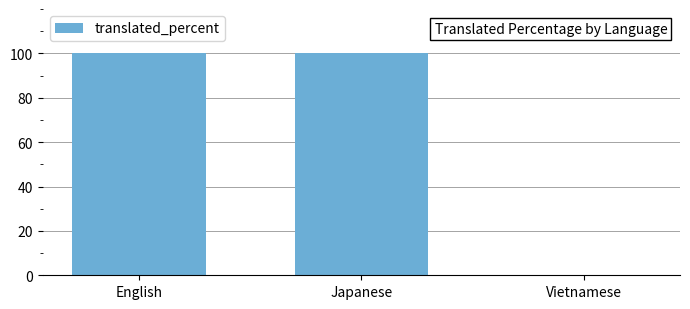

The chart shows a value of 65 at Vietnamese. True or false?

False